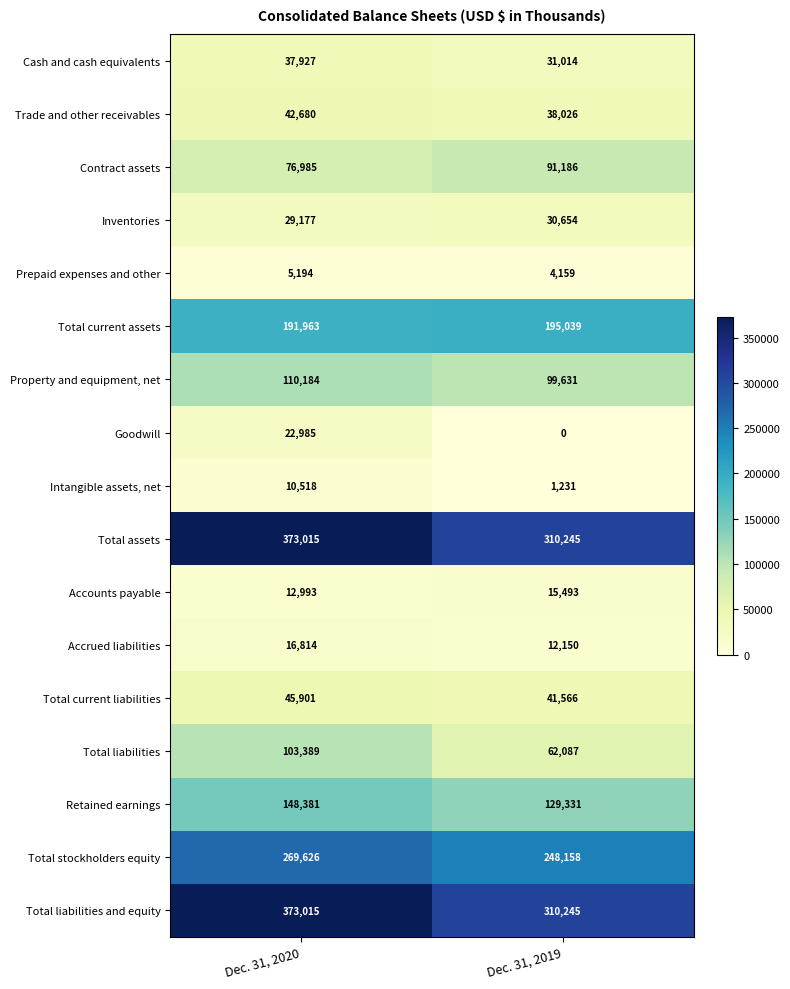

What is the difference between the maximum and minimum values in the Intangible assets, net series?

9287